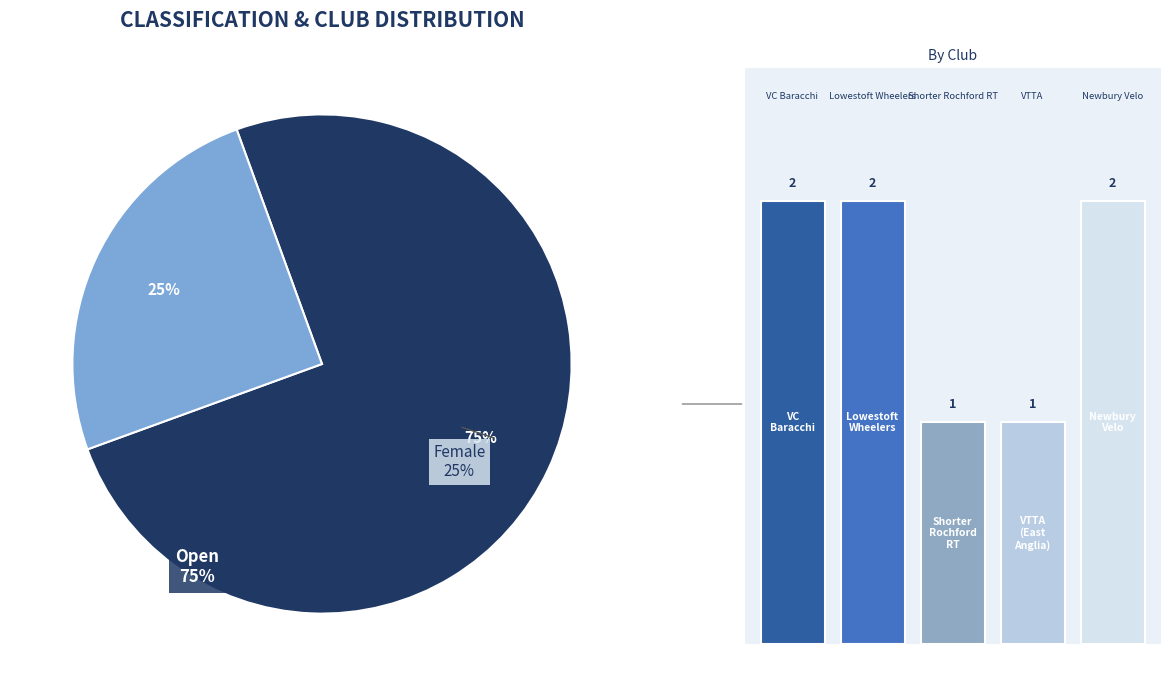

Does 3 represent more than half of the total?

No